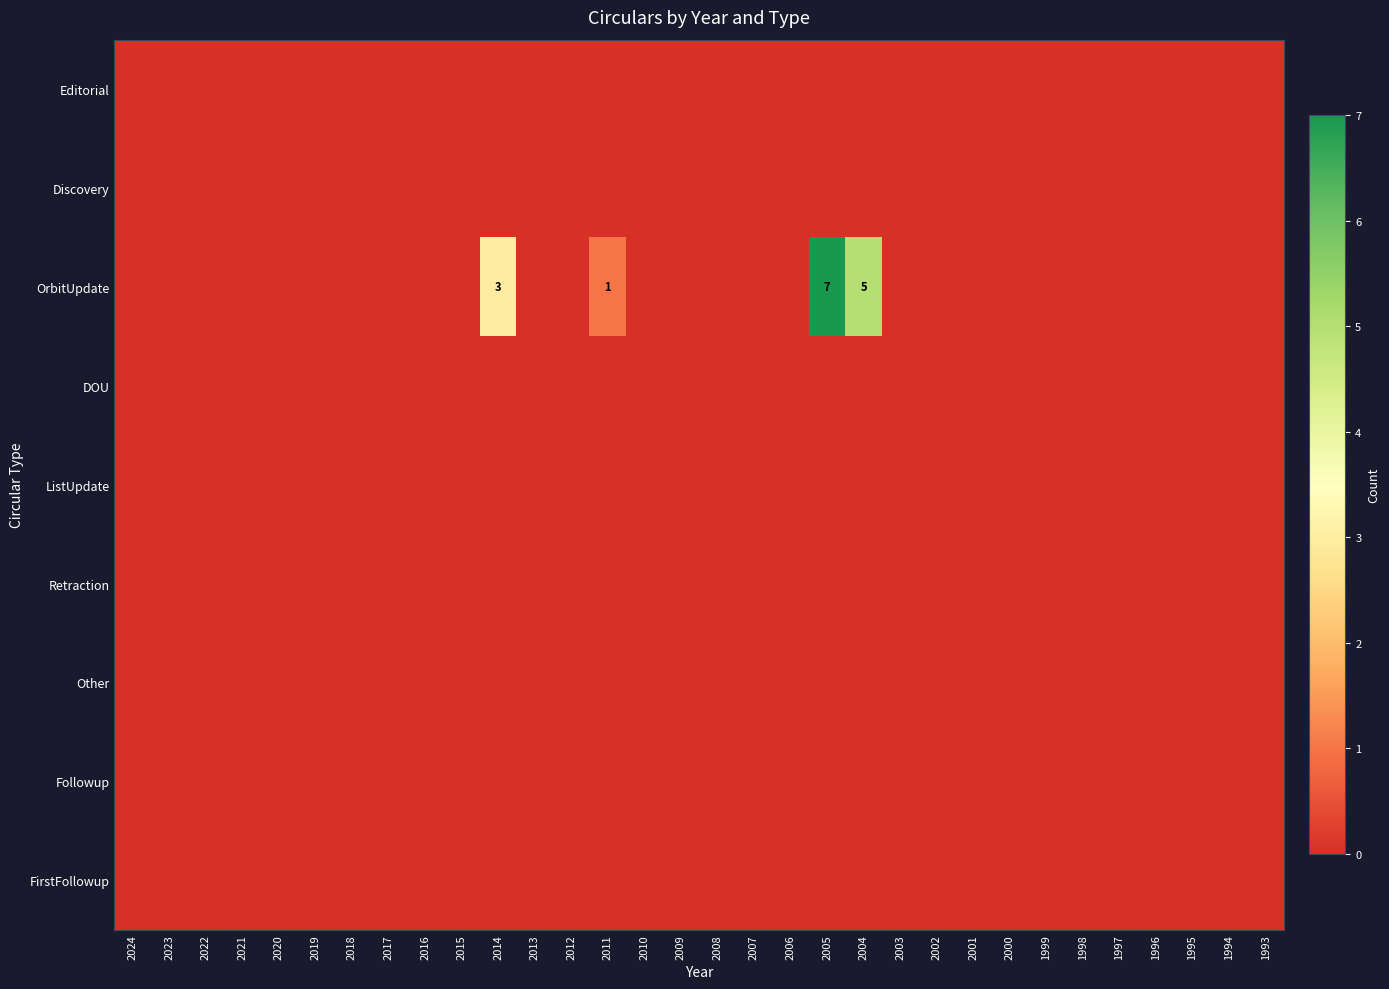

Which series has the largest range (max minus min)?

OrbitUpdate